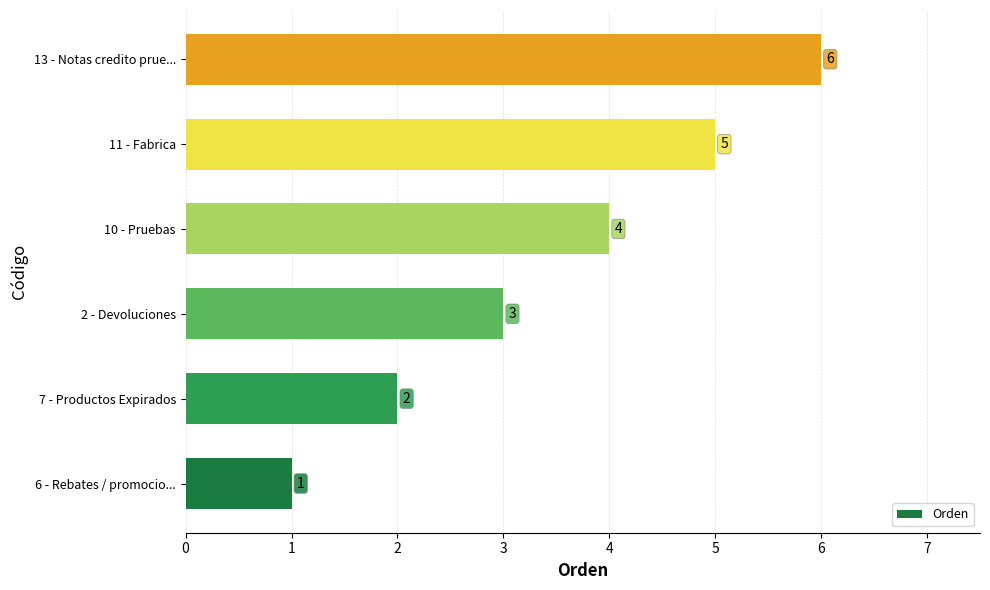

What is the average value?

4